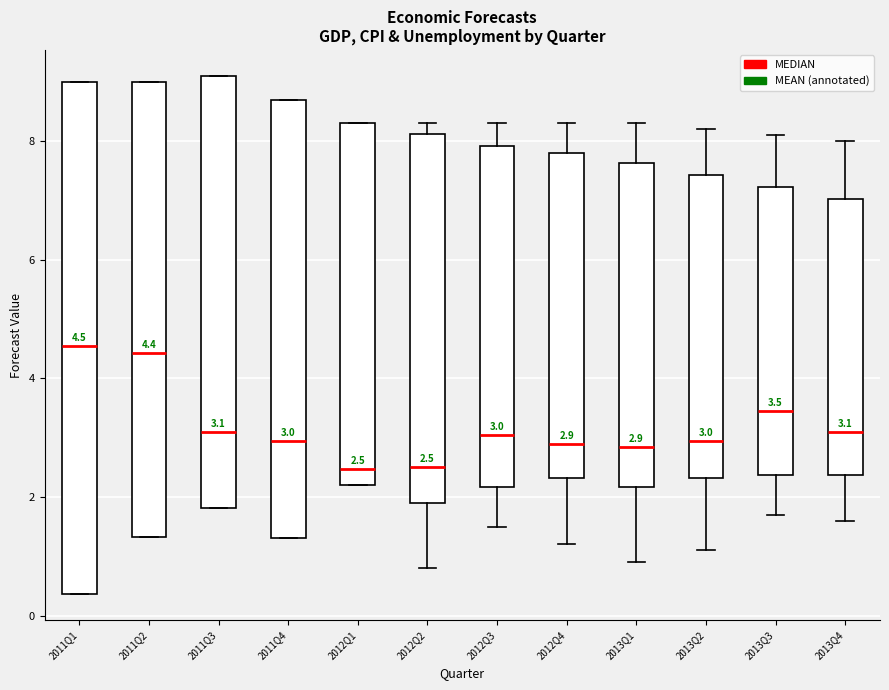

Which box is the tallest, from its lower edge to its upper edge?

2011Q1